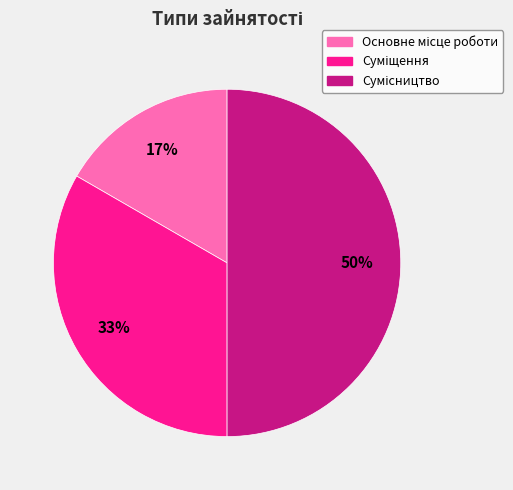

To the nearest percent, what is the average slice percentage?

33%